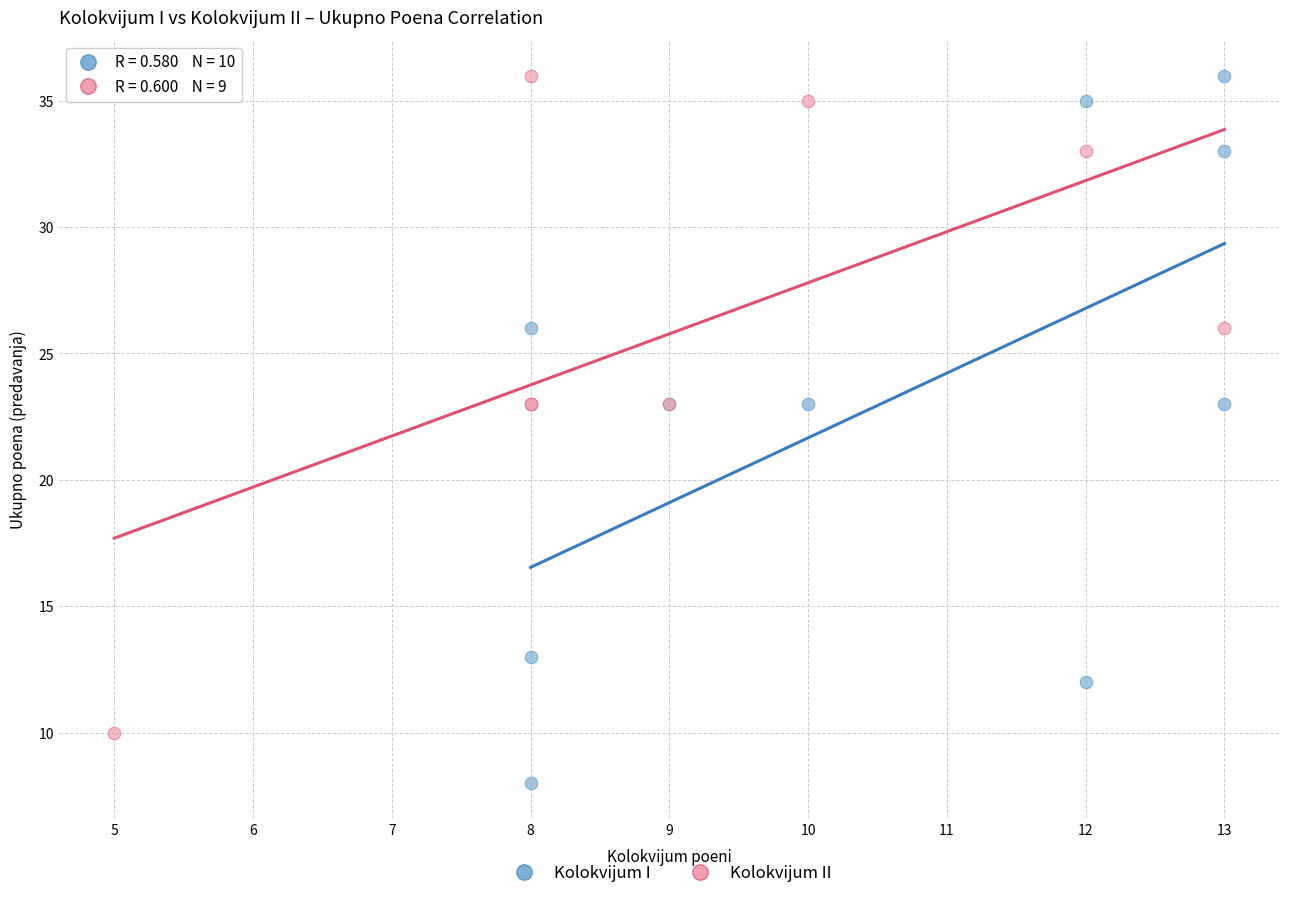

Which series contains the lowest Y value?

Kolokvijum I